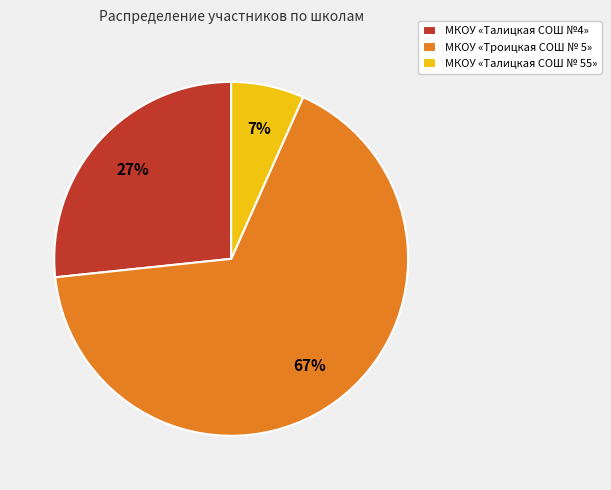

Which slice is the smallest?

МКОУ «Талицкая СОШ № 55»